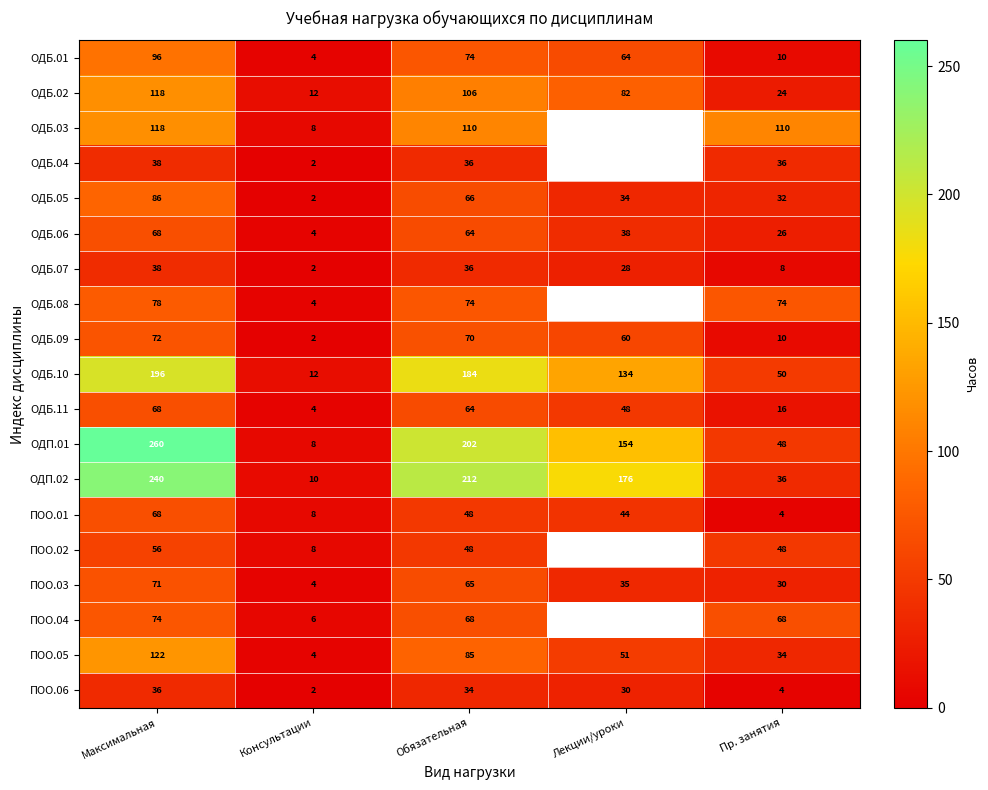

Which has a higher value, Максимальная or Лекции/уроки?

Максимальная